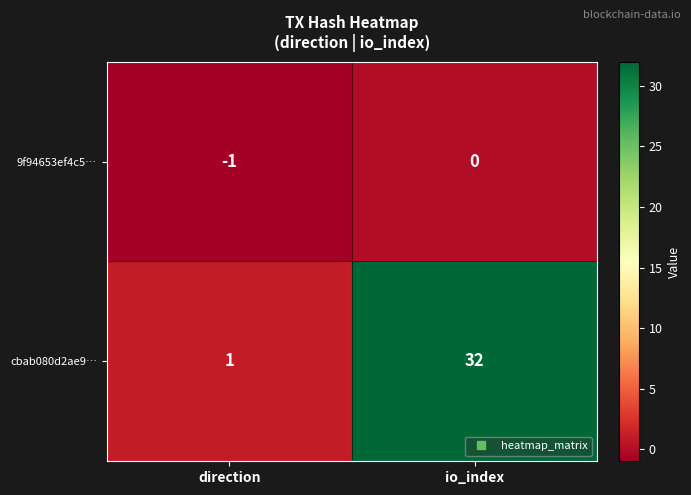

What is the approximate value of cbab080d2ae9… at io_index?

32